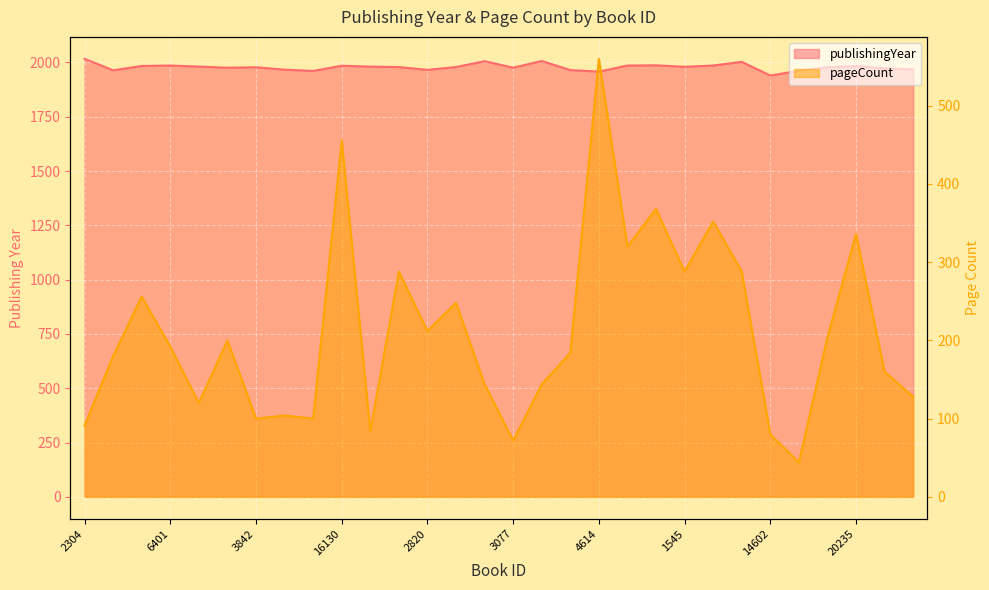

In publishingYear, how many points are higher than both neighbors (excluding endpoints)?

8